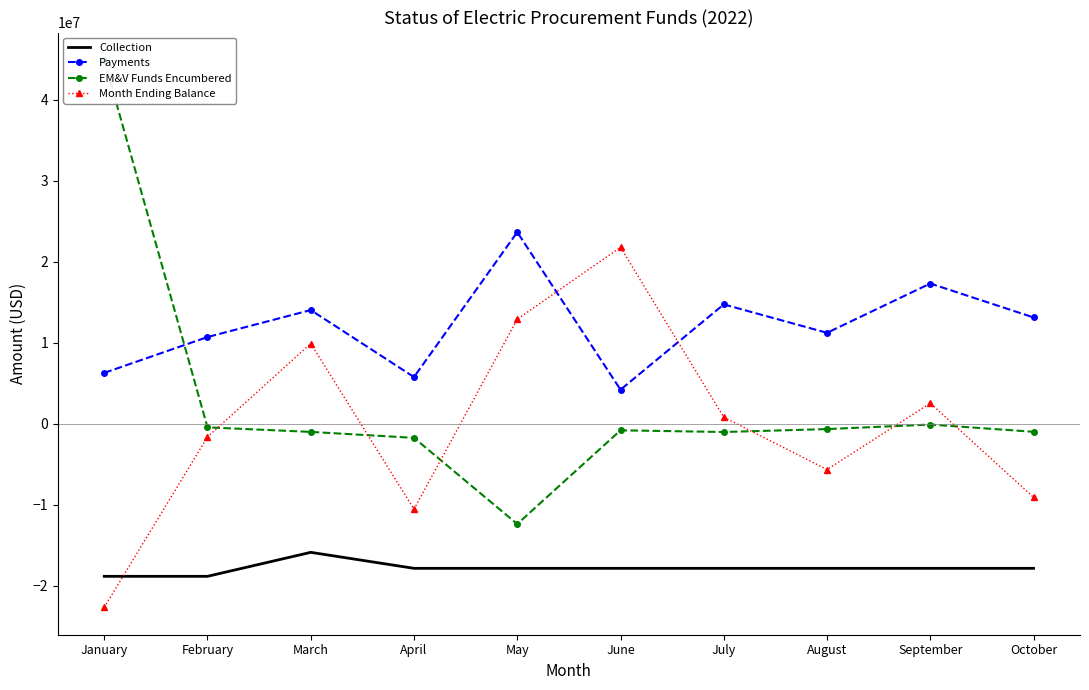

List the series in order of their peak value, lowest first.

Collection, Month Ending Balance, Payments, EM&V Funds Encumbered